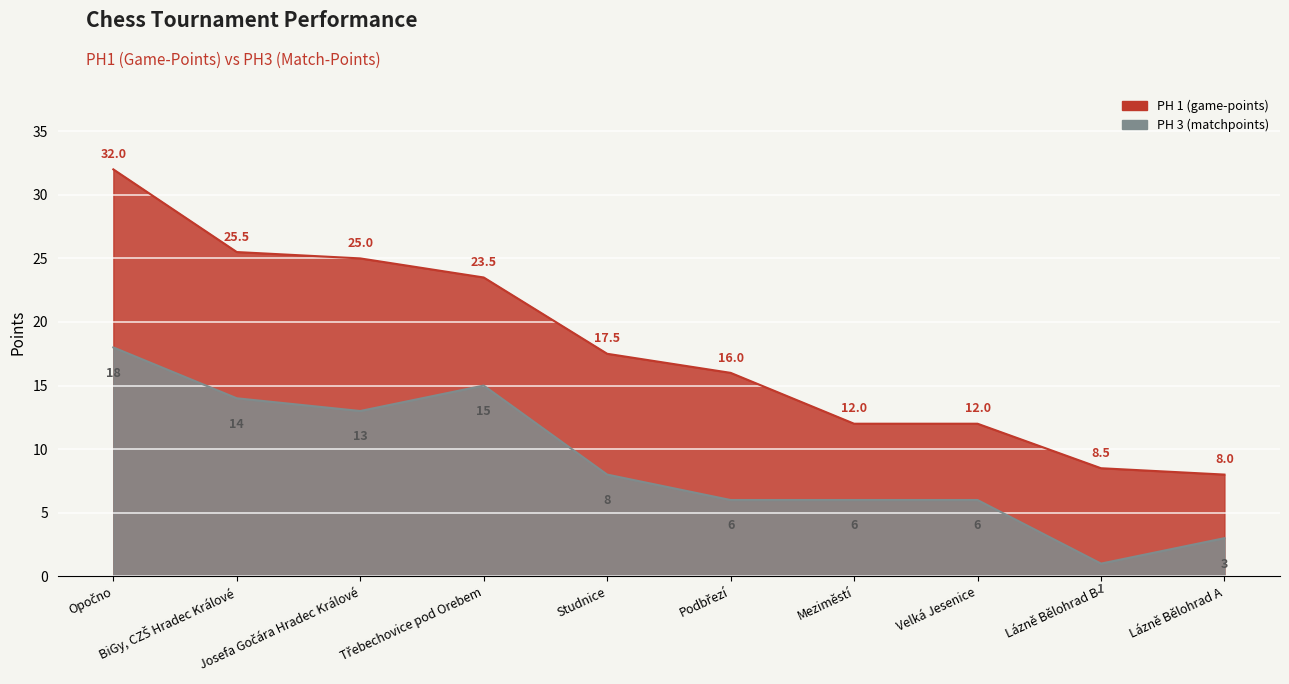

Reading right to left, extract all data points from this chart.

PH 1 (game-points): Lázně Bělohrad A=8.0	Lázně Bělohrad B=8.5	Velká Jesenice=12.0	Meziměstí=12.0	Podbřezí=16.0	Studnice=17.5	Třebechovice pod Orebem=23.5	Josefa Gočára Hradec Králové=25.0	BiGy, CZŠ Hradec Králové=25.5	Opočno=32.0
PH 3 (matchpoints): Lázně Bělohrad A=3.0	Lázně Bělohrad B=1.0	Velká Jesenice=6.0	Meziměstí=6.0	Podbřezí=6.0	Studnice=8.0	Třebechovice pod Orebem=15.0	Josefa Gočára Hradec Králové=13.0	BiGy, CZŠ Hradec Králové=14.0	Opočno=18.0